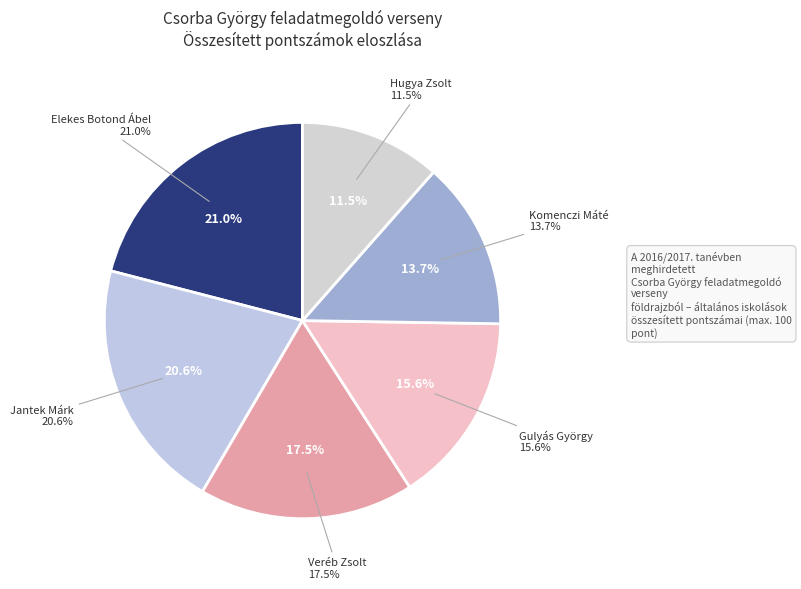

To the nearest percent, what is the difference between the Jantek Márk and Veréb Zsolt slice percentages?

3%